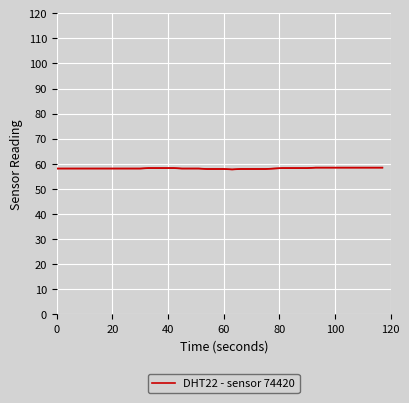

Does the chart have visible grid lines?

Yes